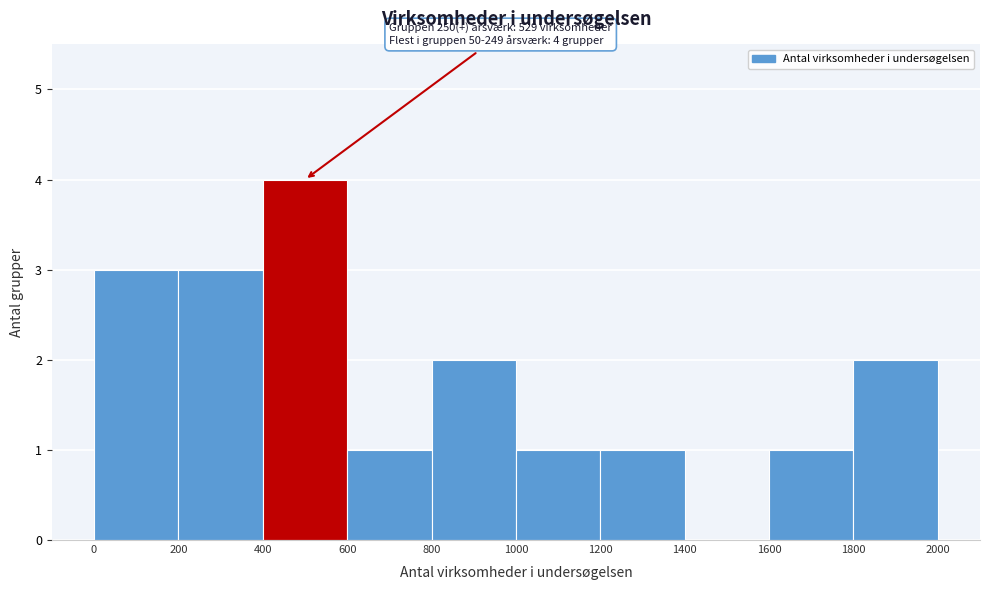

Over which range of the x-axis is the bar tallest?

400 to 600